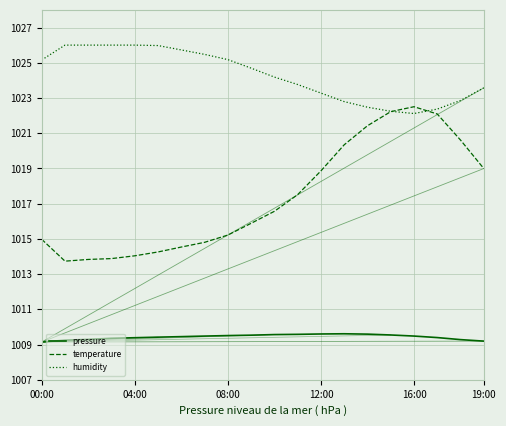

Which series has the largest total across all categories?

humidity